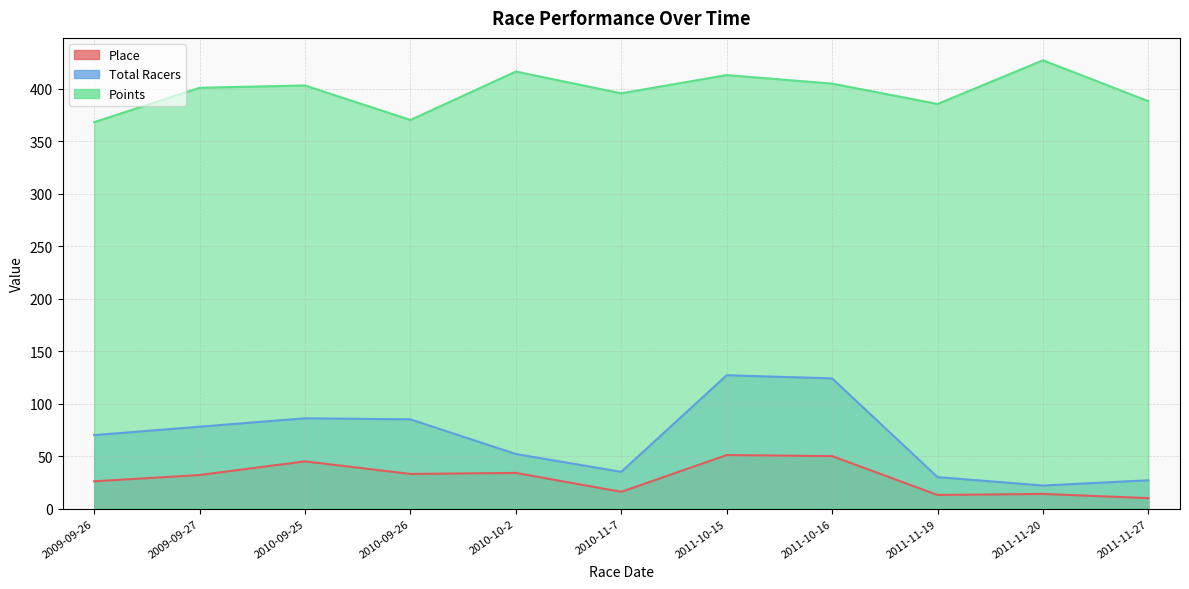

How many lines are shown in the chart?

3